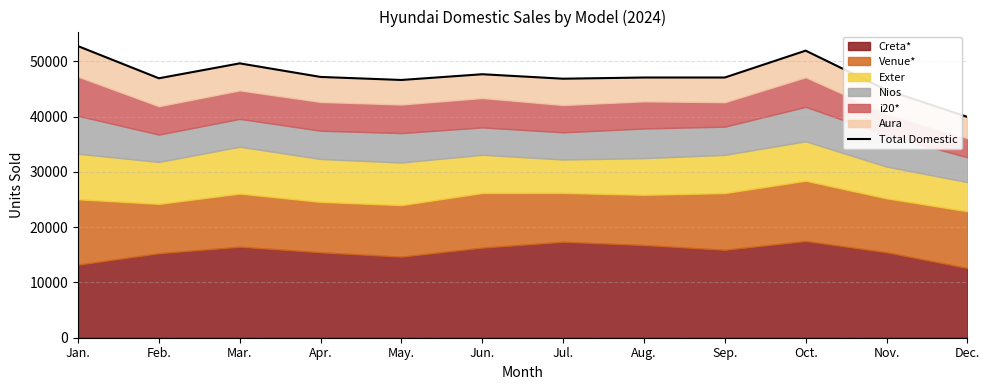

Between Apr. and Mar., which is larger?

Mar.